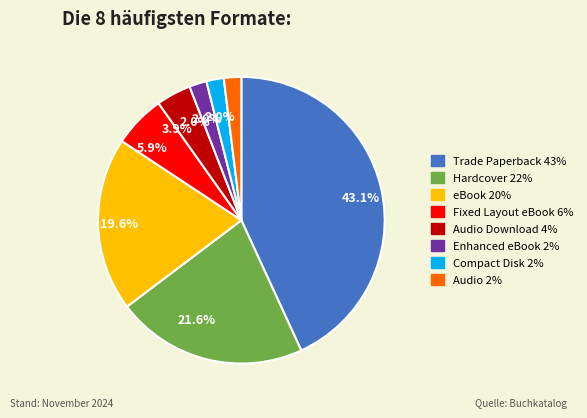

Is there a majority slice in this chart?

No